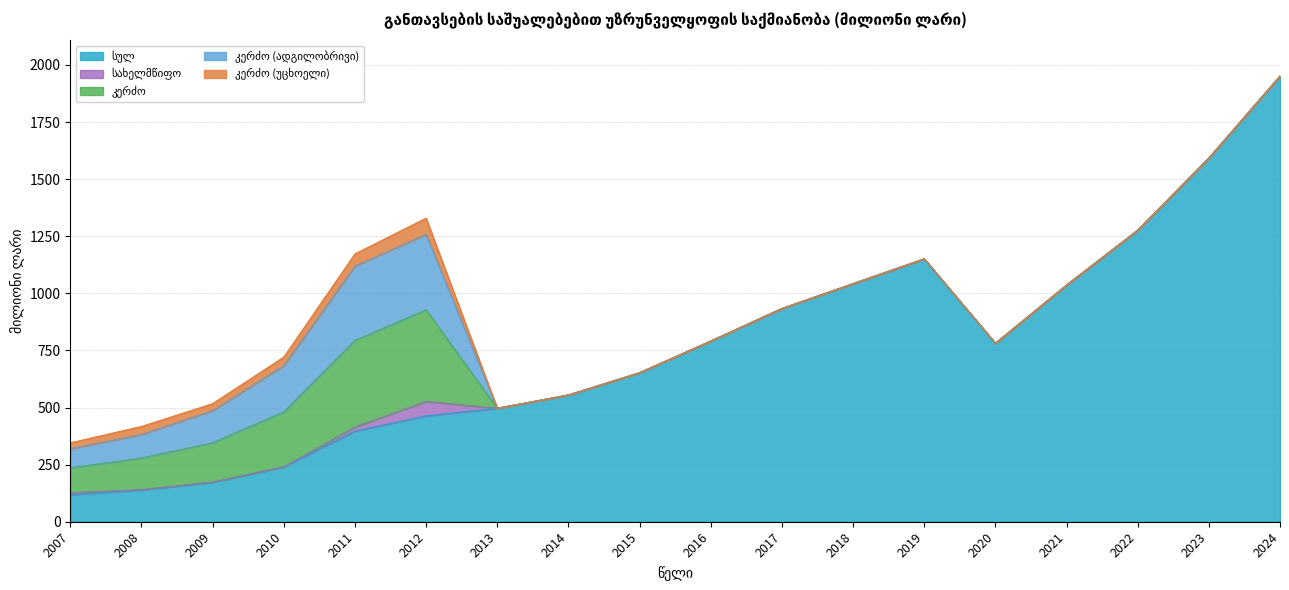

Between 2023 and 2020, which is larger?

2023